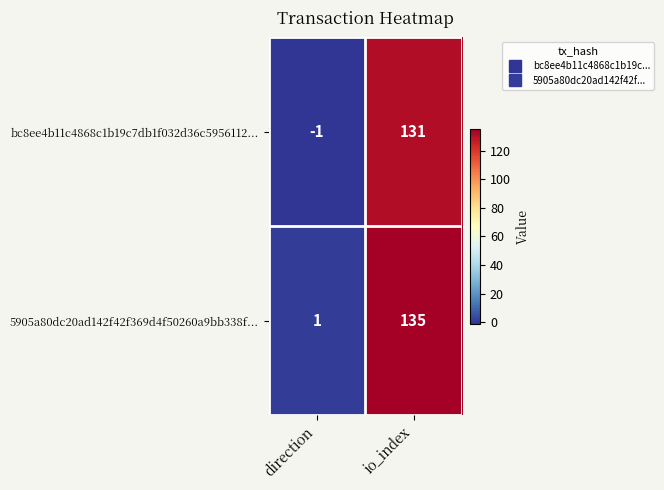

How many data points does each series have?

2